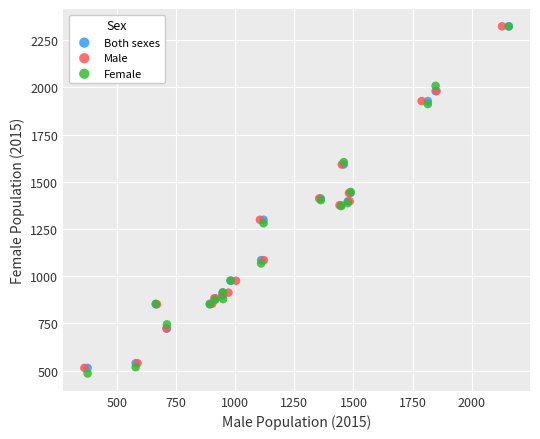

Which series has the widest spread of Y values?

Female